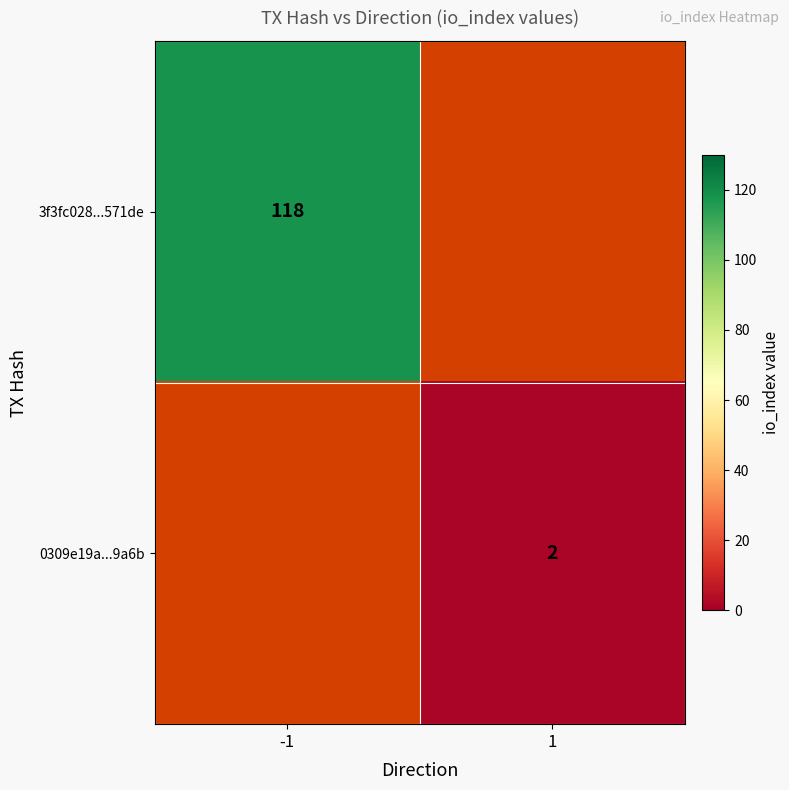

What is the maximum value shown in the chart?

118.0